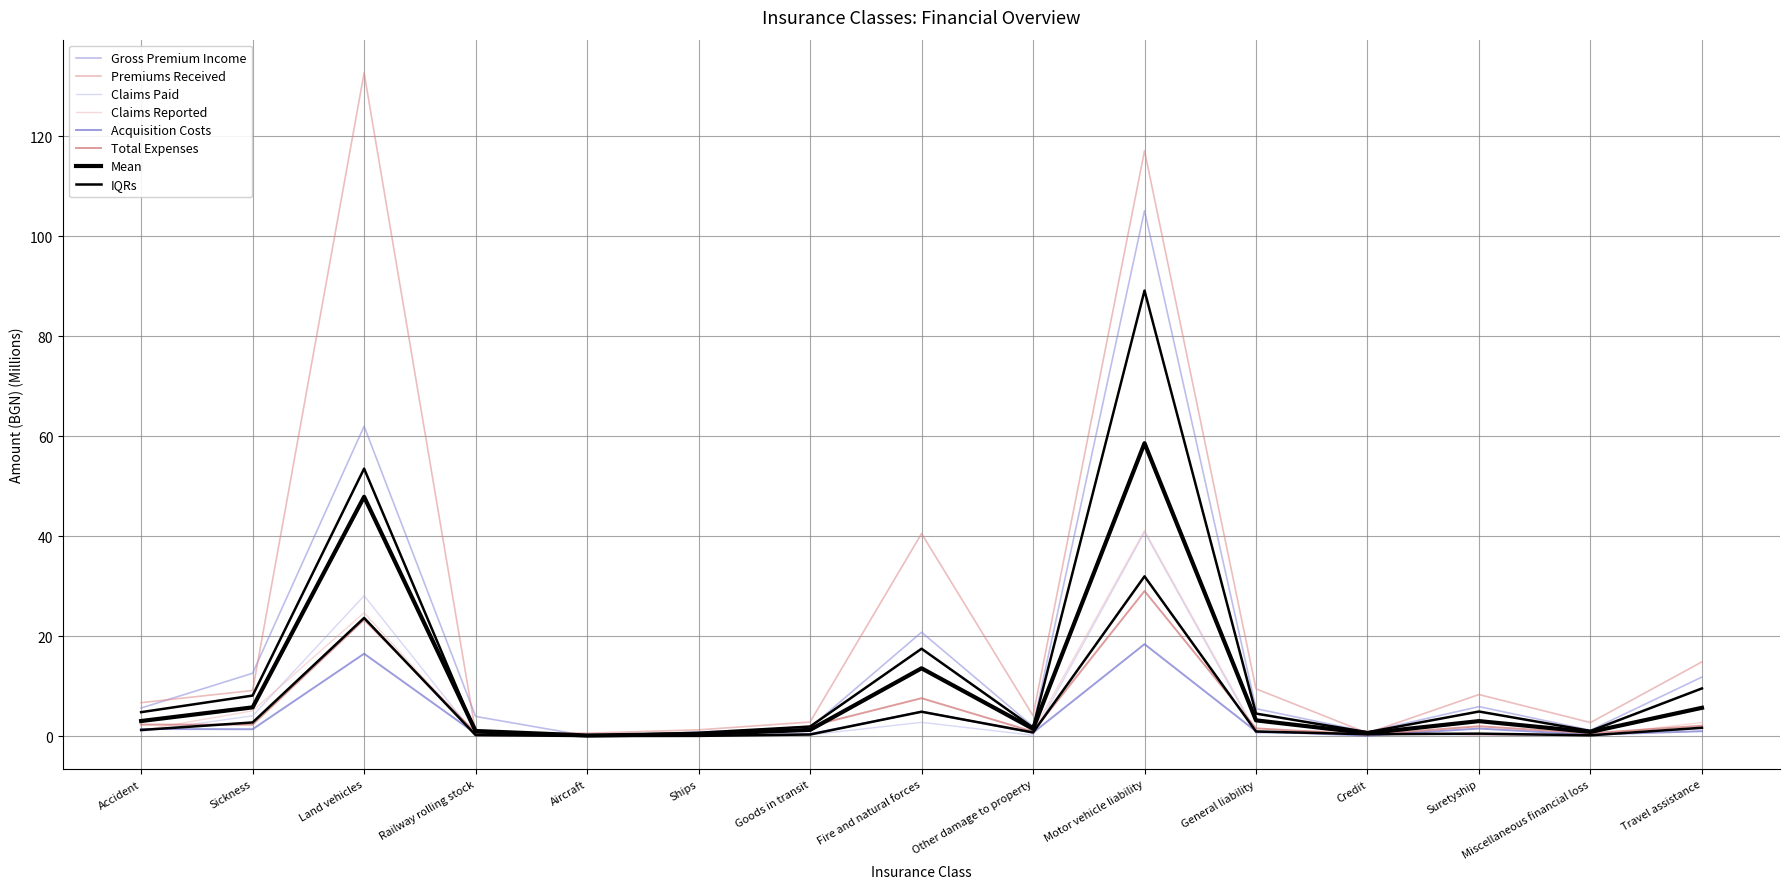

What is the sum of all Claims Paid values?

79.9